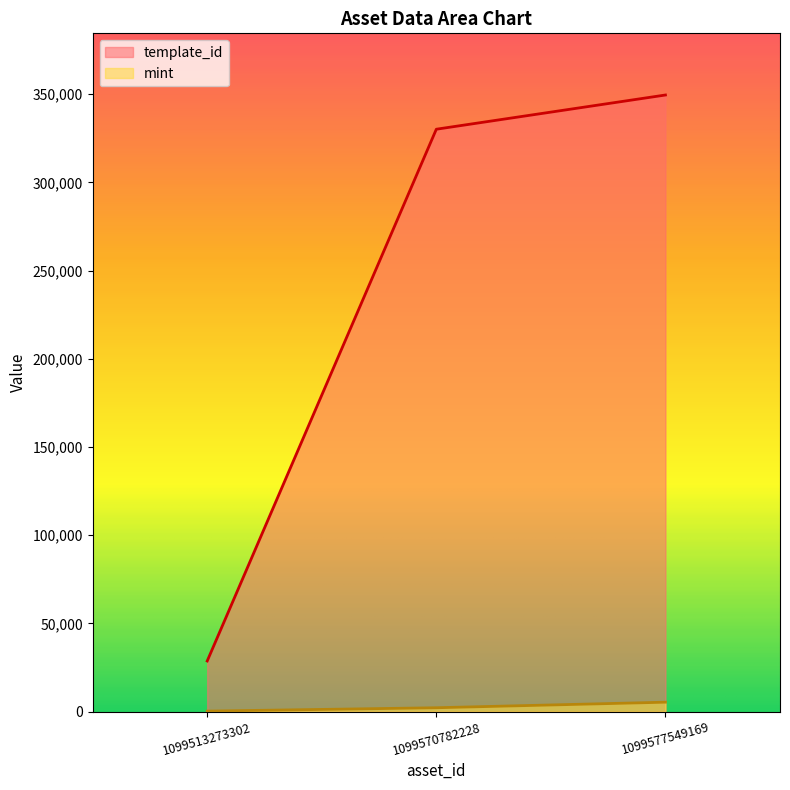

Where is template_id nearest to the value 189133?

1099570782228